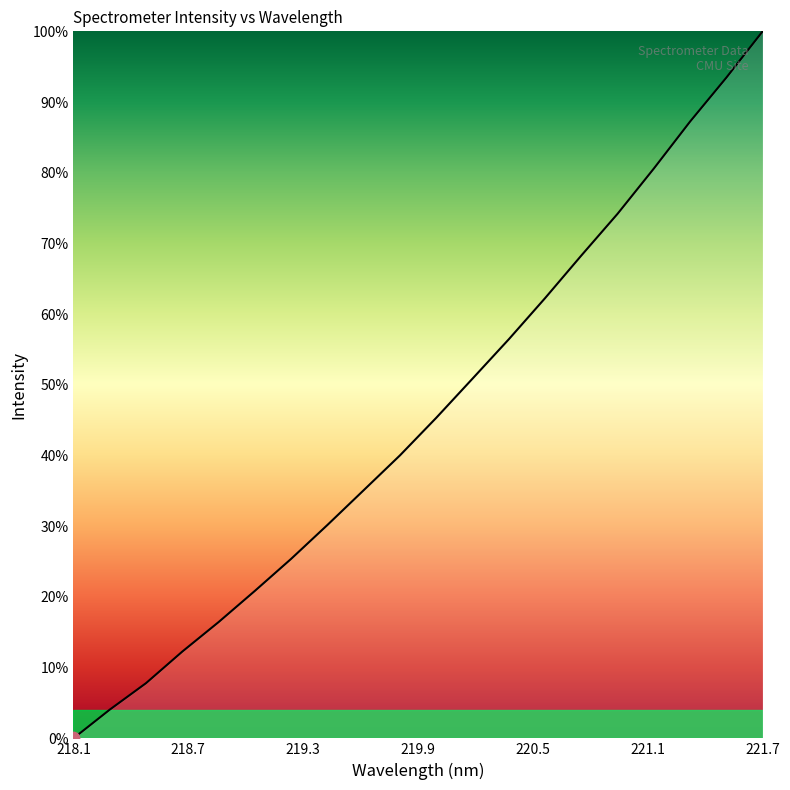

What is the greatest value displayed?

100.0